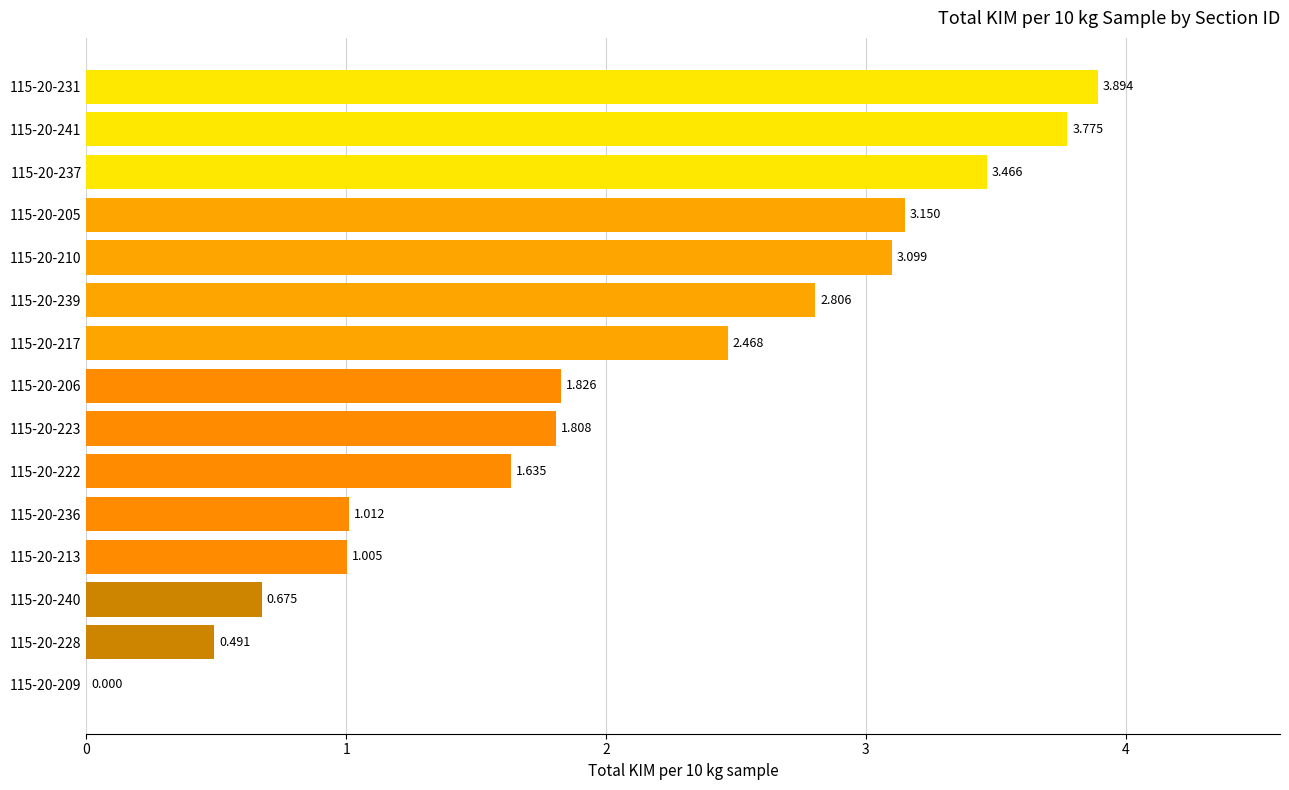

How many data points are above 1?

12